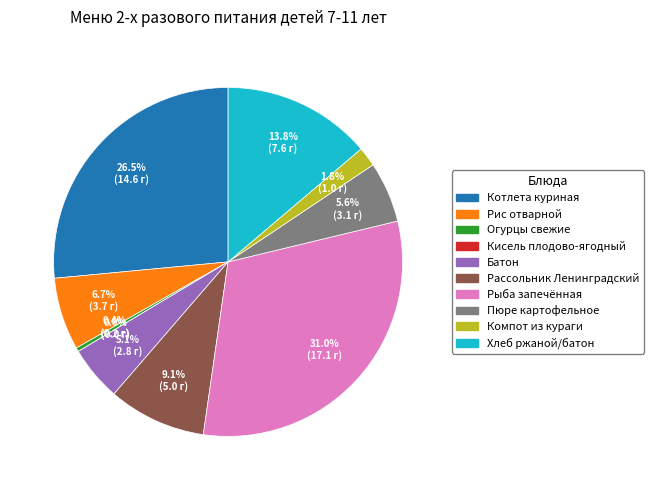

What percentage is the Рассольник Ленинградский slice, to the nearest percent?

9%